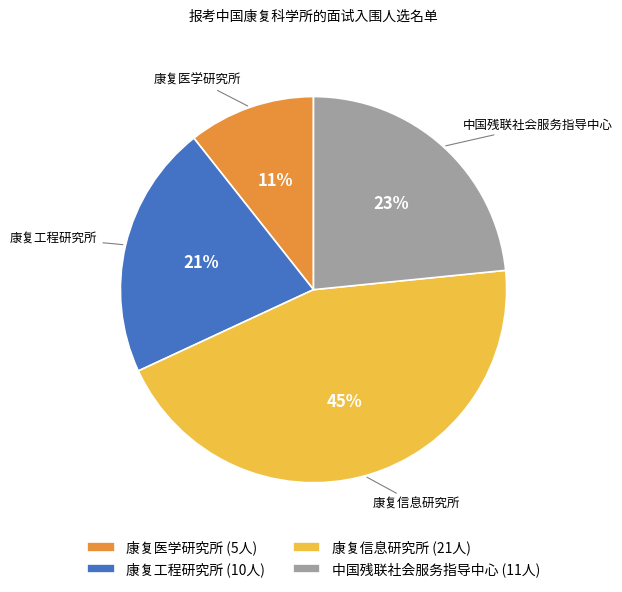

To the nearest percent, what is the difference between the largest and smallest slice percentages?

34%